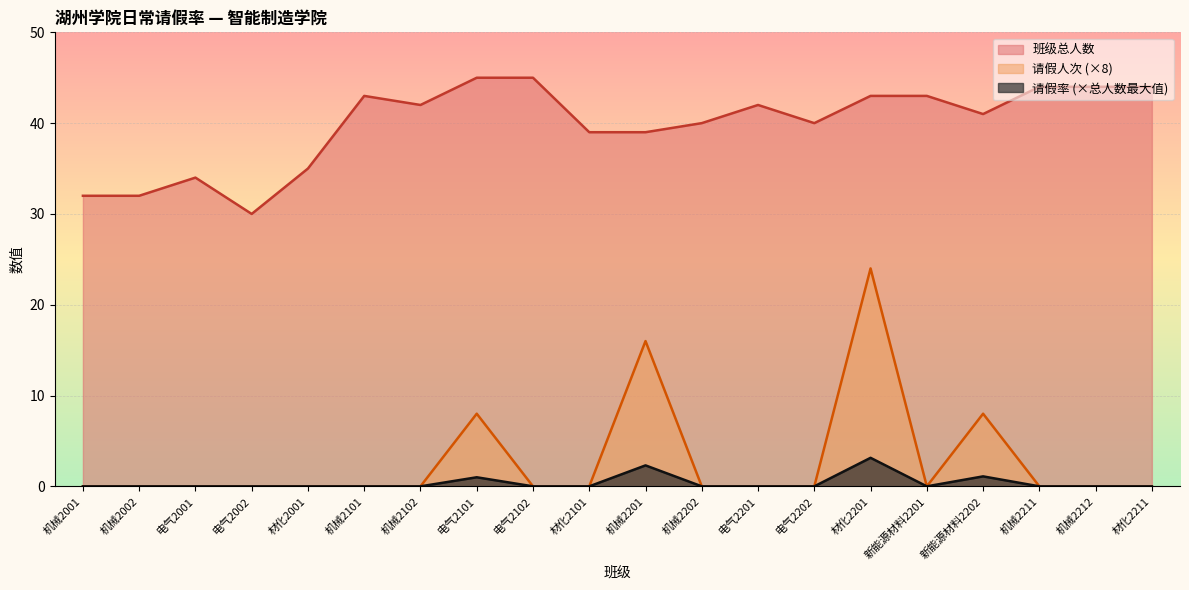

The 请假率 series shows 0.0 at 电气2002. True or false?

True